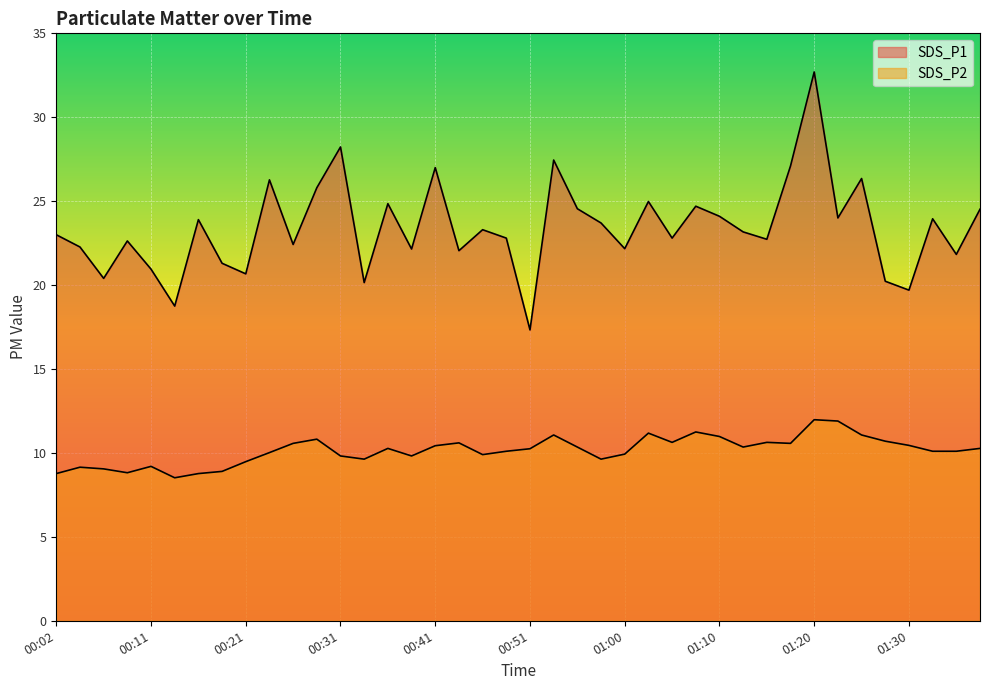

What is the label of the 11th point from the right?

01:13